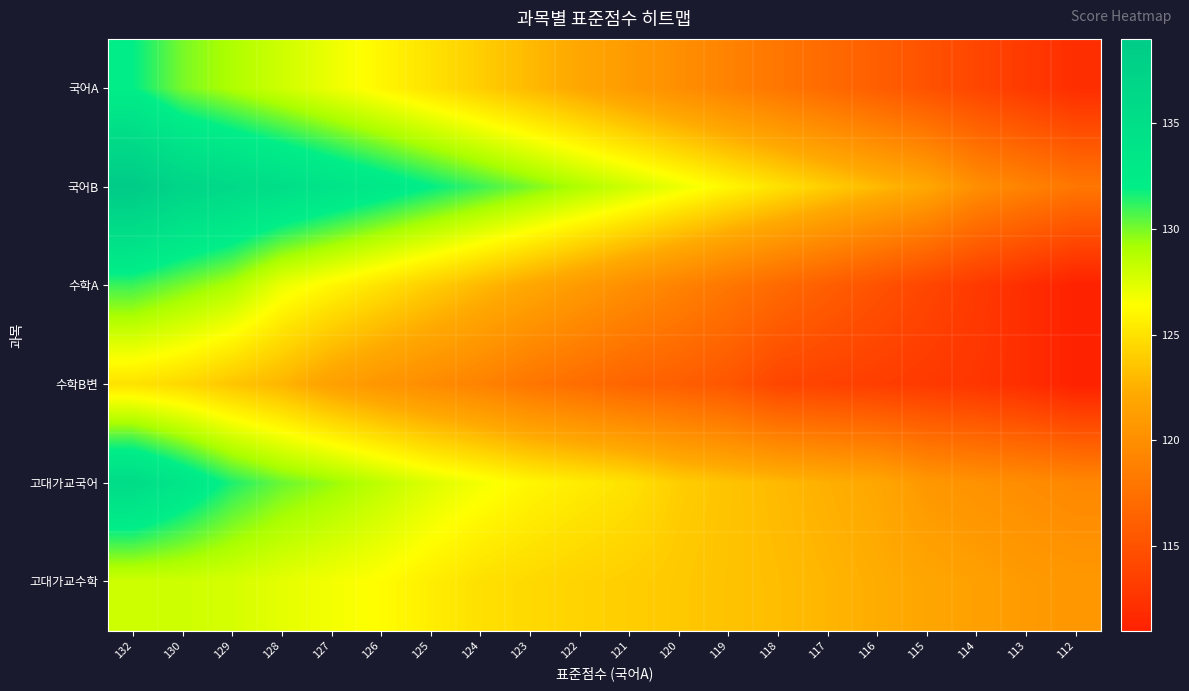

What is the smallest value displayed?

111.0